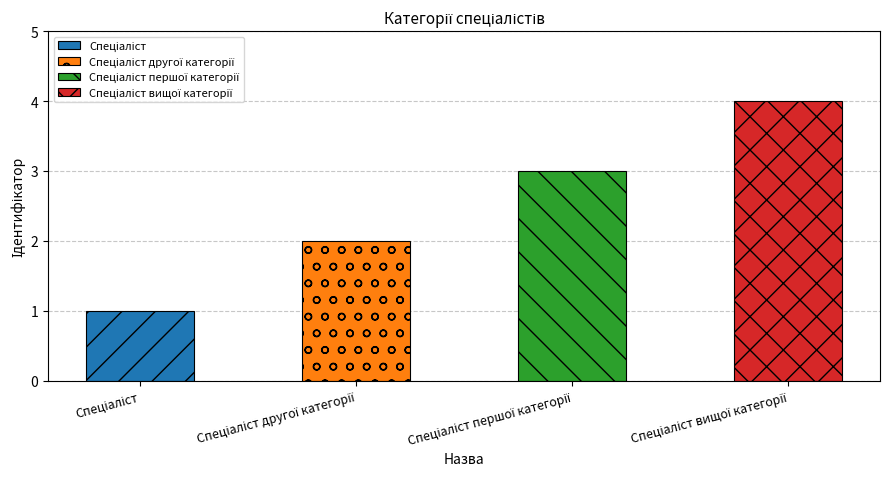

What is the sum of the values at Спеціаліст and Спеціаліст першої категорії?

4